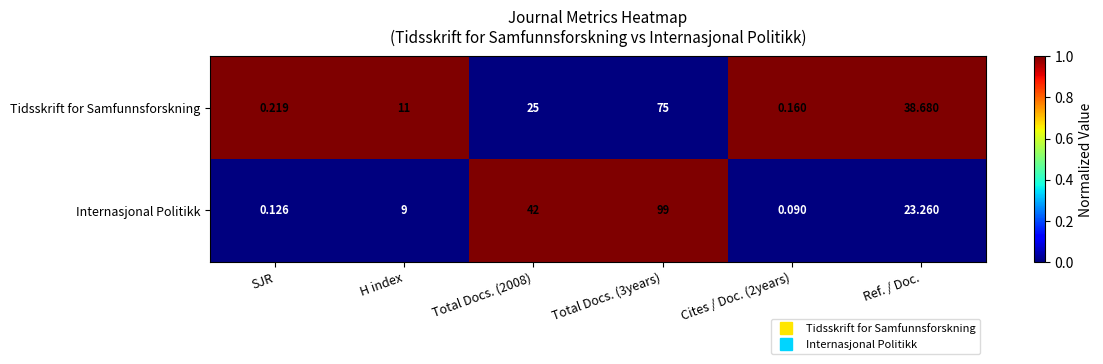

Rank the series at SJR from lowest to highest value.

Internasjonal Politikk, Tidsskrift for Samfunnsforskning